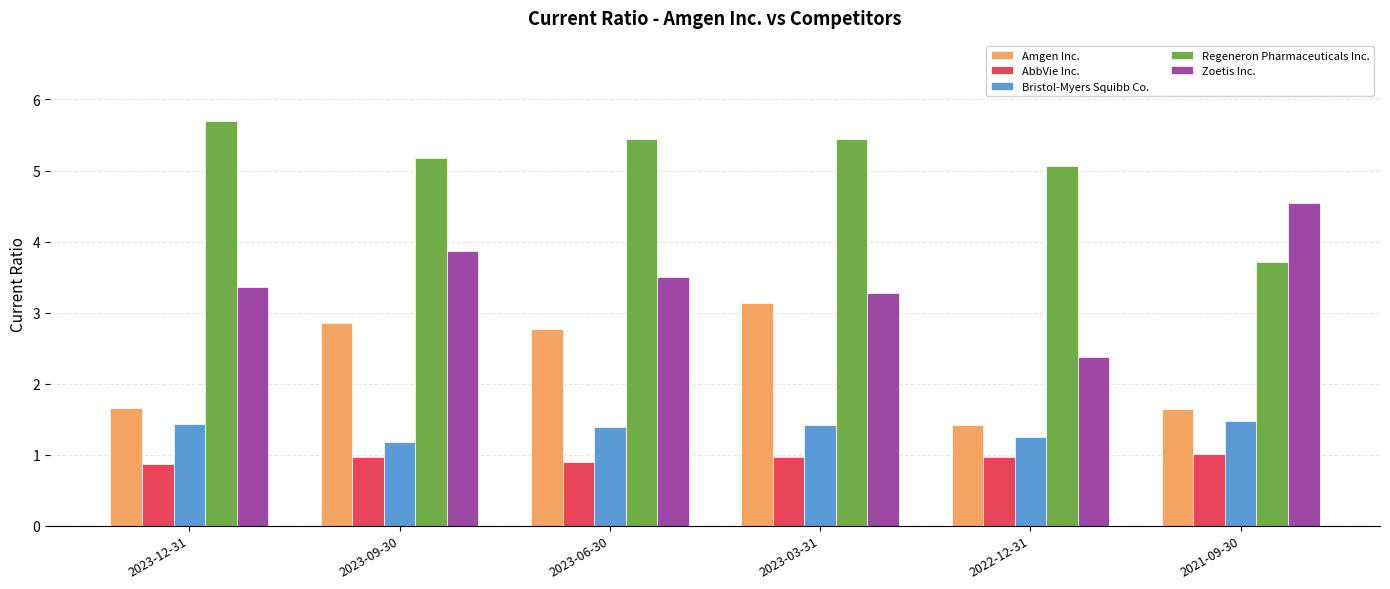

What is the difference between the Zoetis Inc. values at 2022-12-31 and 2023-09-30?

1.5